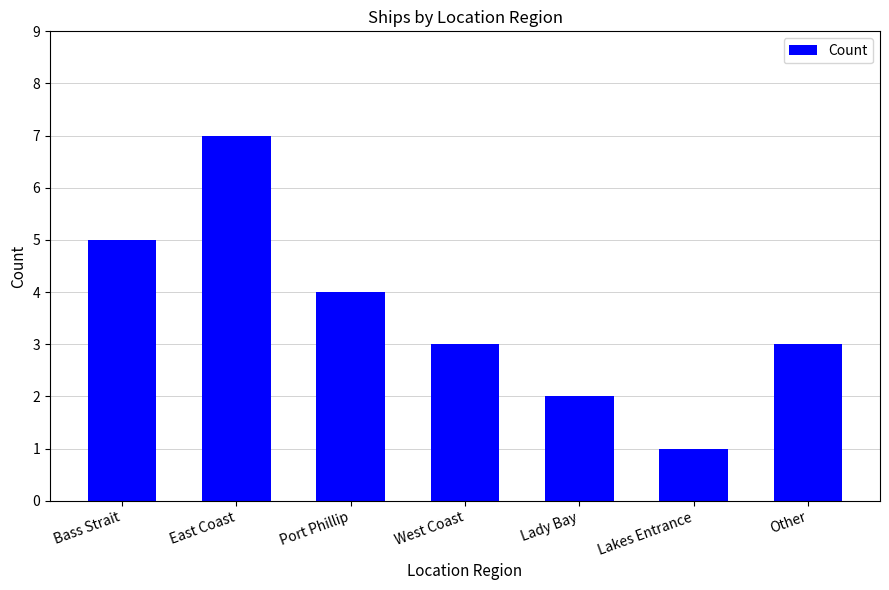

What is the label of the 3rd bar from the right?

Lady Bay